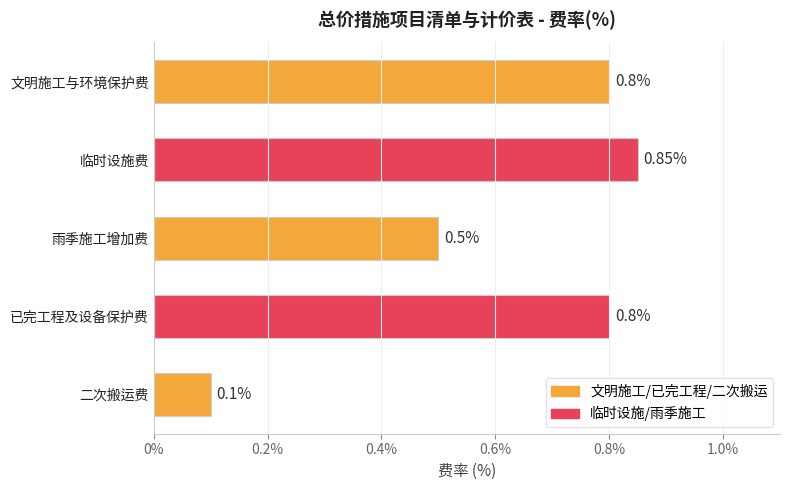

Which category has the lowest value across all series?

二次搬运费